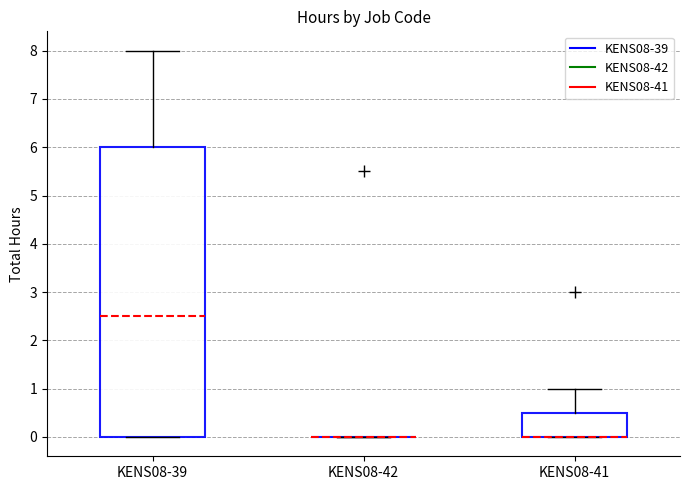

Where is the lower edge of the box for KENS08-41 on the y-axis? The values are not printed on the chart, so give them approximately, as read against the axis.

0.0